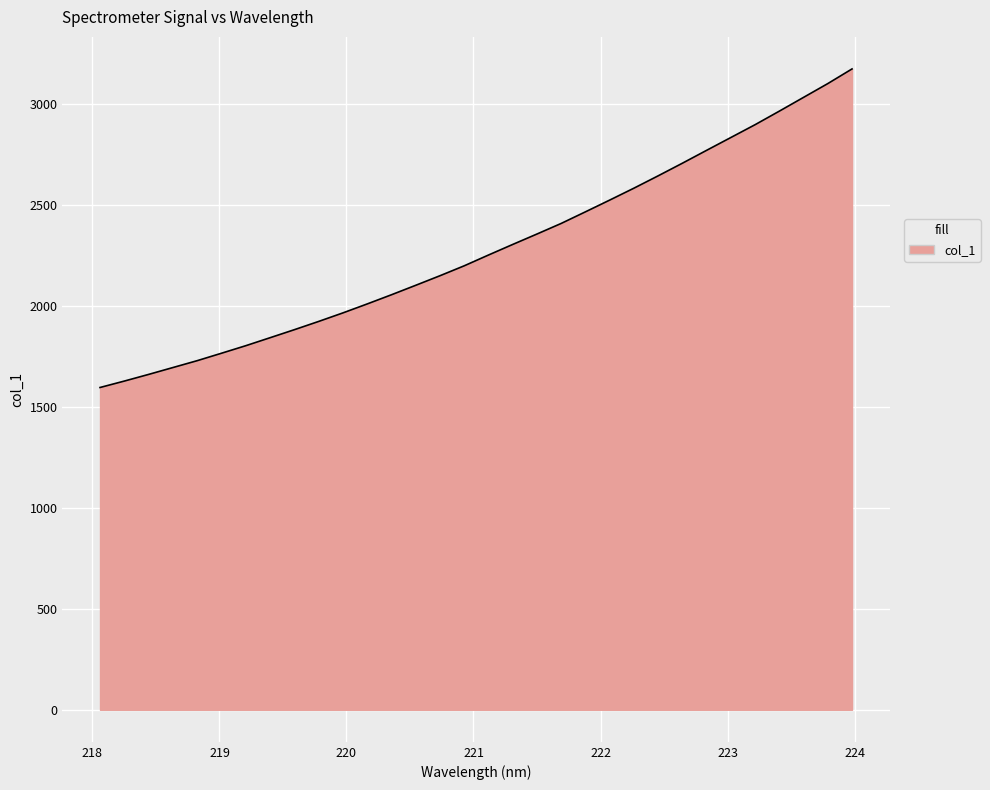

Count the number of data series in this chart.

1